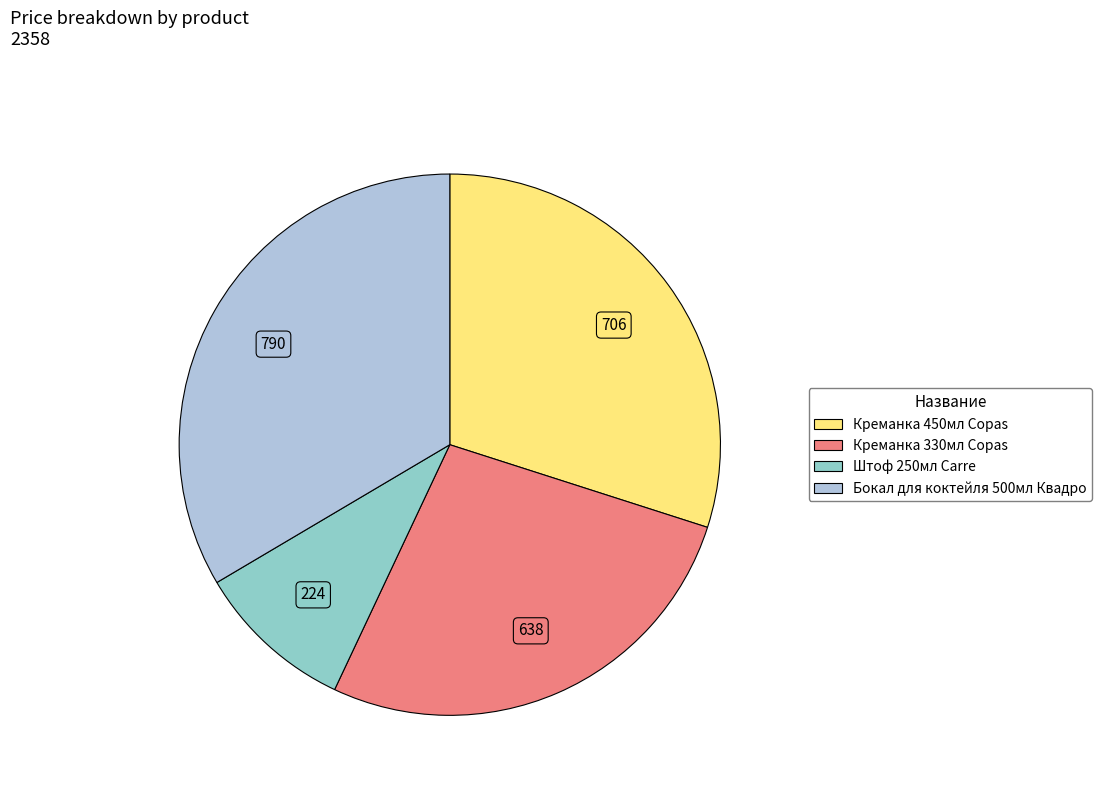

Is the sum of Бокал для коктейля 500мл Квадро and Креманка 330мл Copas greater than half?

Yes